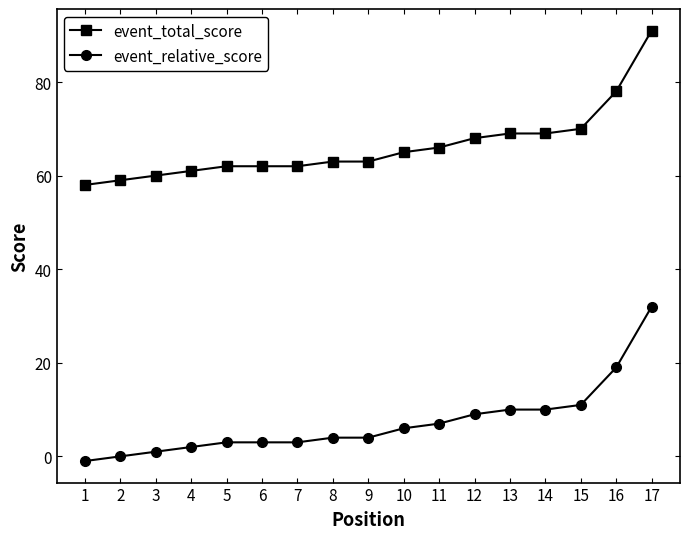

At which category is the sum across all series the highest?

17